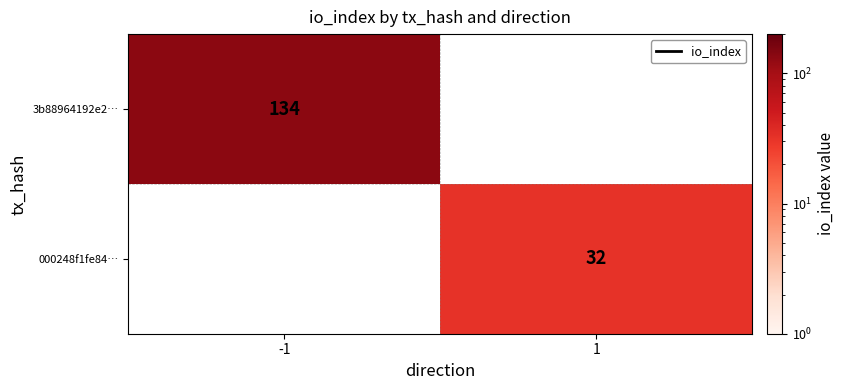

At how many categories does at least one series exceed 69?

1